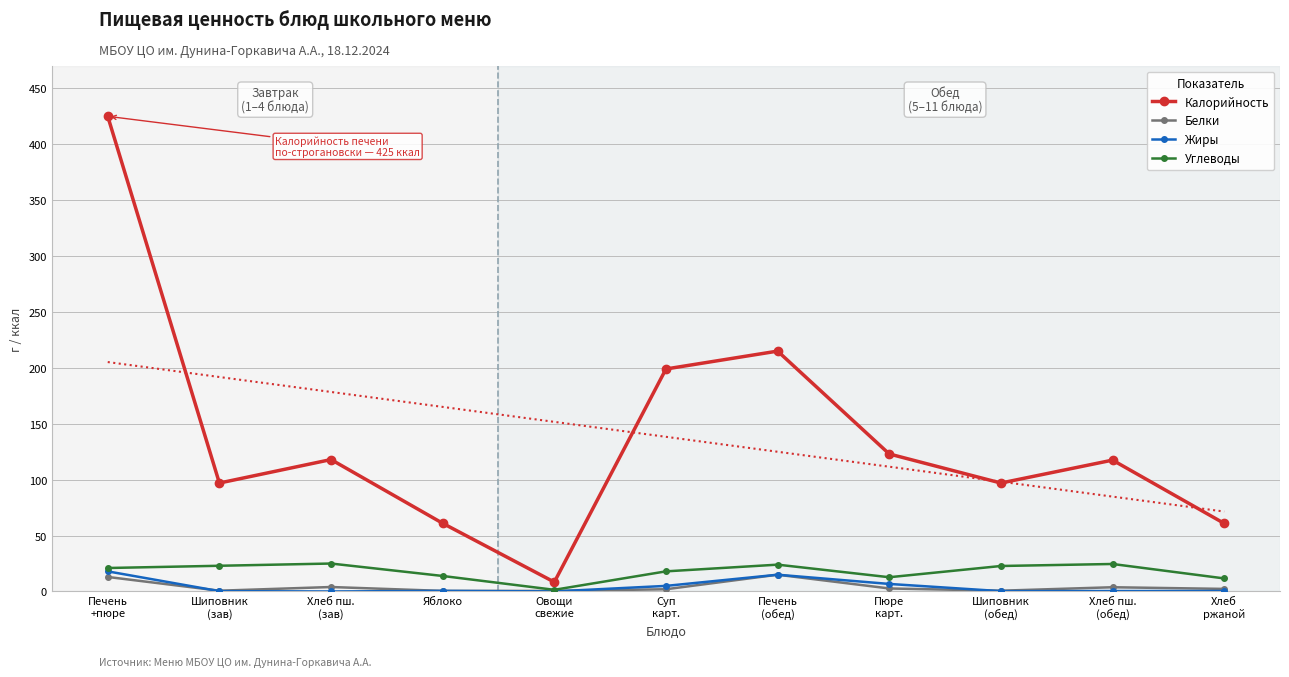

True or false: Калорийность and Углеводы cross at least once.

False